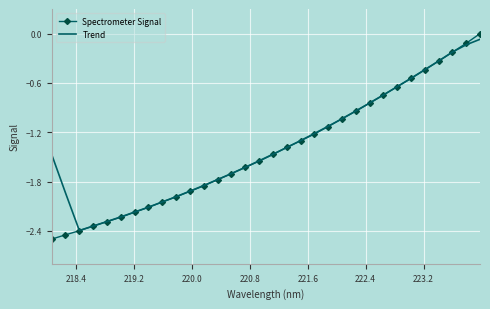

What is the lowest value of the Spectrometer Signal series?

-2.5